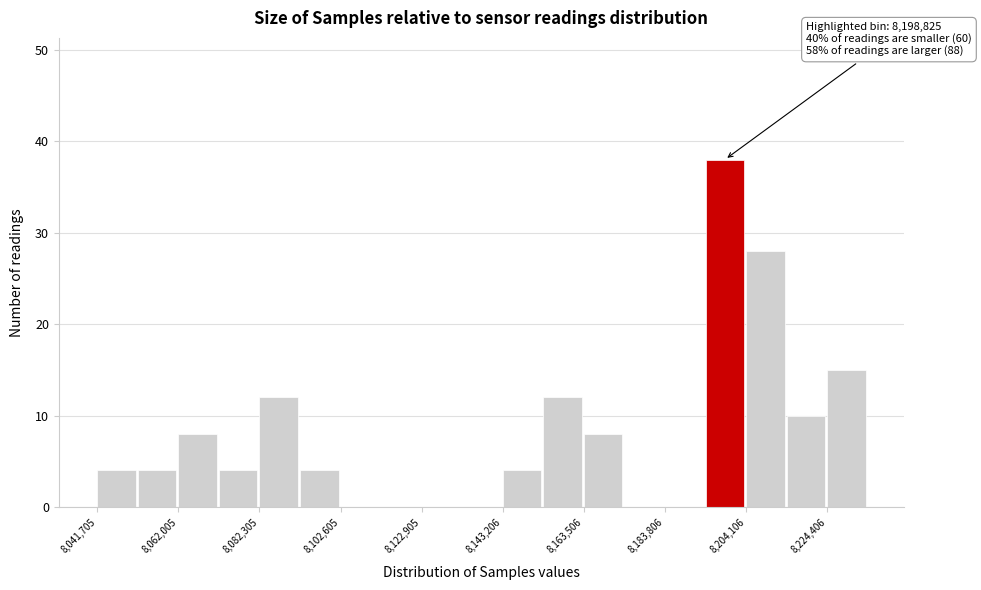

Around what value on the x-axis is the tallest bar? Give the approximate position of its centre, as read against the axis.

8200000